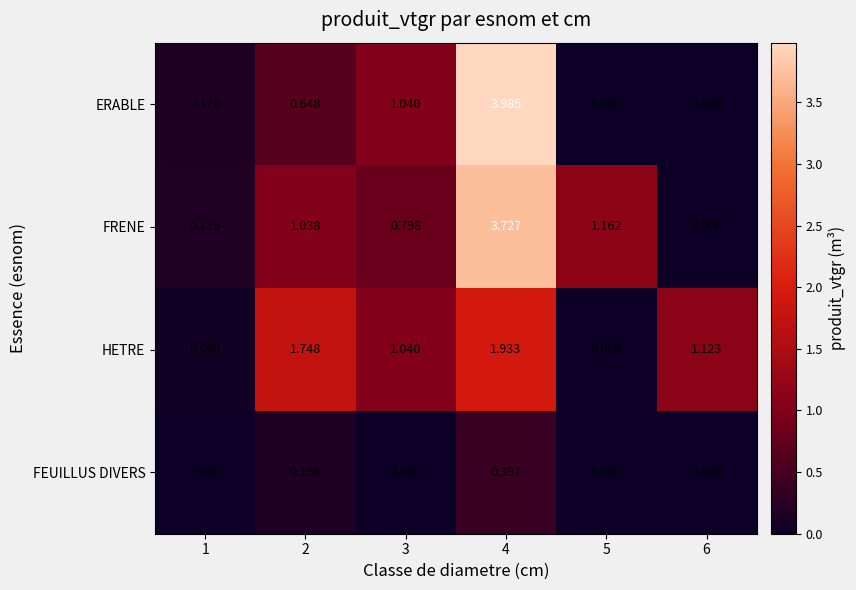

Count the number of data series in this chart.

4